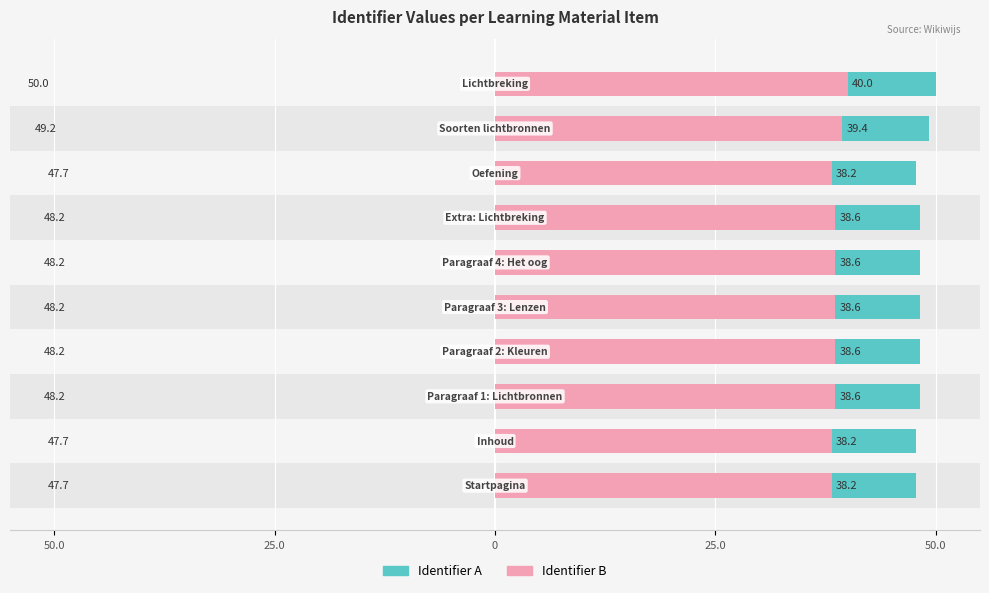

The value of Identifier A at 7 is 47.7. True or false?

True